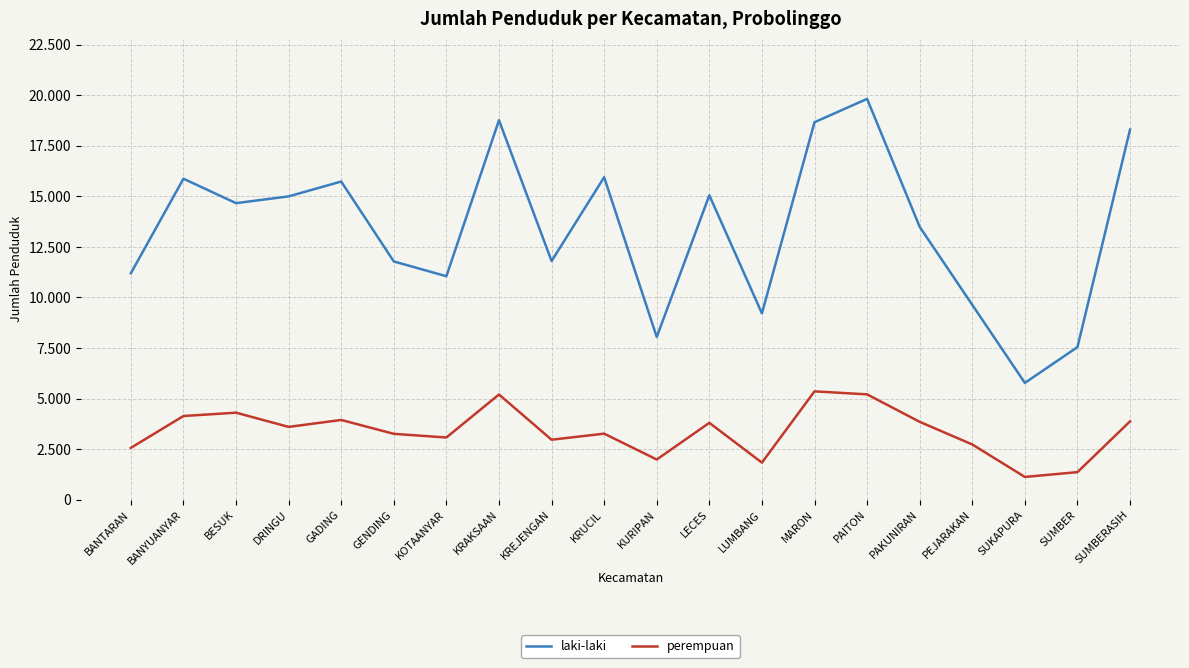

Between GADING and LECES, which series saw the biggest shift?

laki-laki